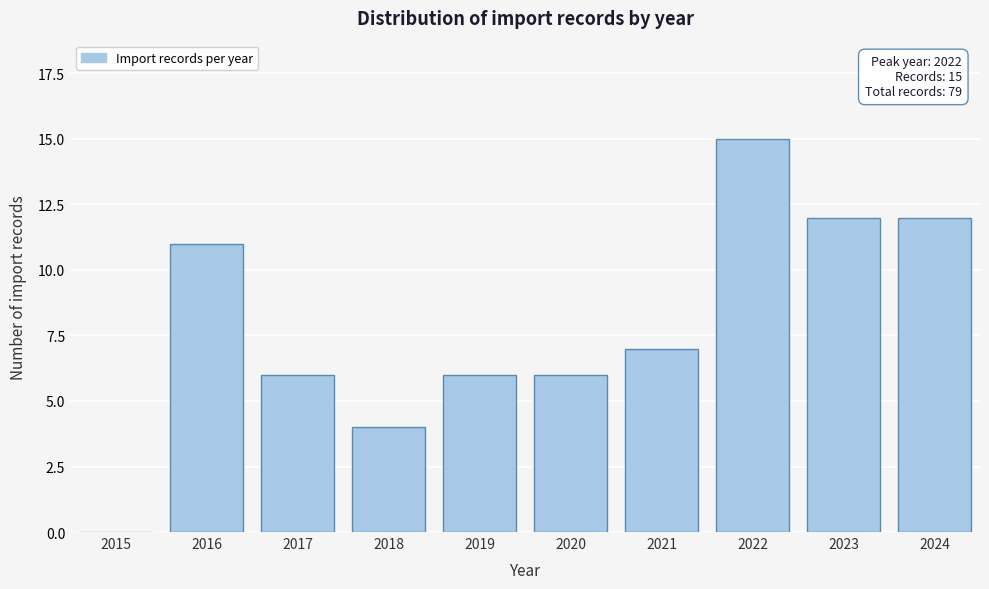

Reading left to right, list all the values displayed in this chart.

2015=0	2016=11	2017=6	2018=4	2019=6	2020=6	2021=7	2022=15	2023=12	2024=12